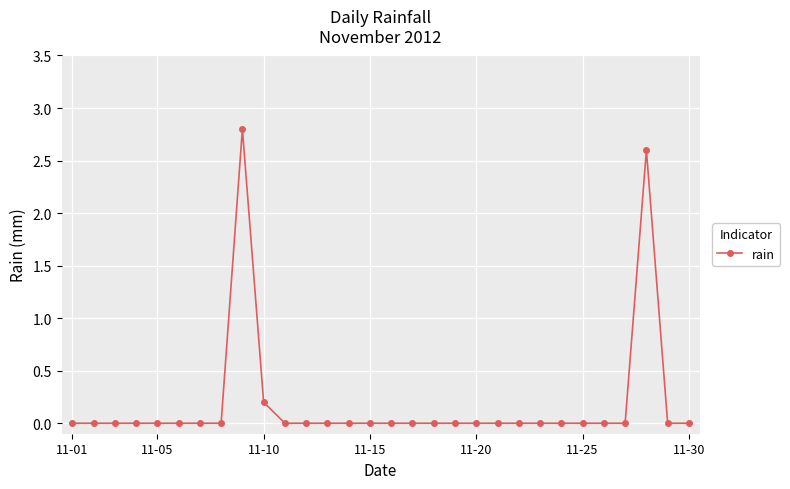

What is the sum of all values?

5.6